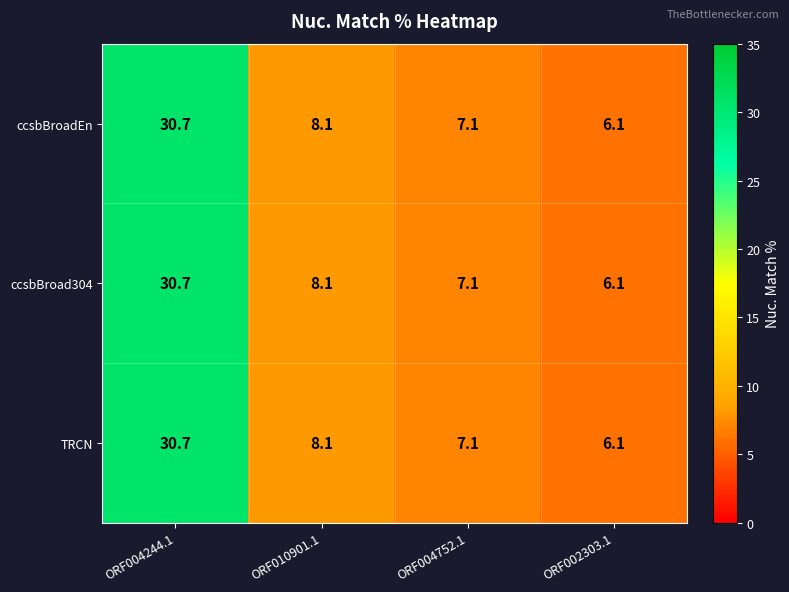

What is the average value of the ccsbBroadEn series?

13.0